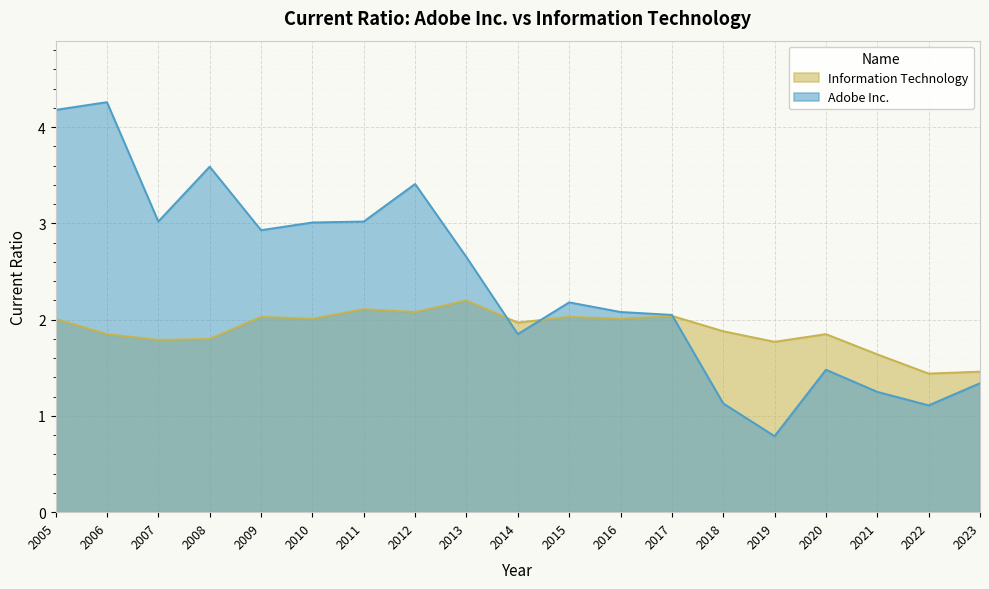

Does the chart display data point markers on the line(s)?

No